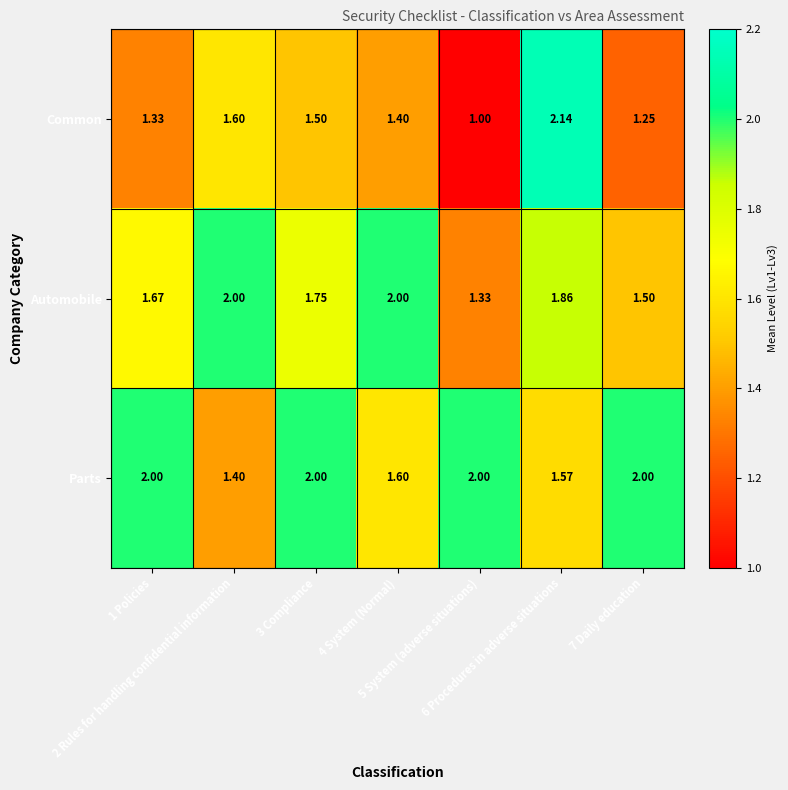

Rank the series by their average value, from highest to lowest.

Parts, Automobile, Common